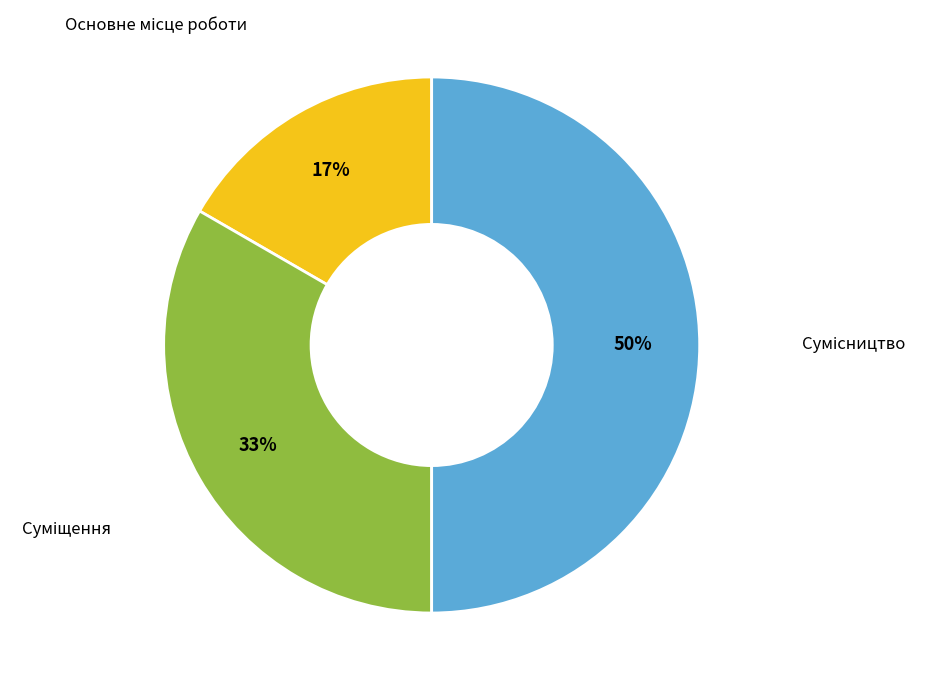

To the nearest percent, what is the difference between the largest and smallest slice percentages?

33%